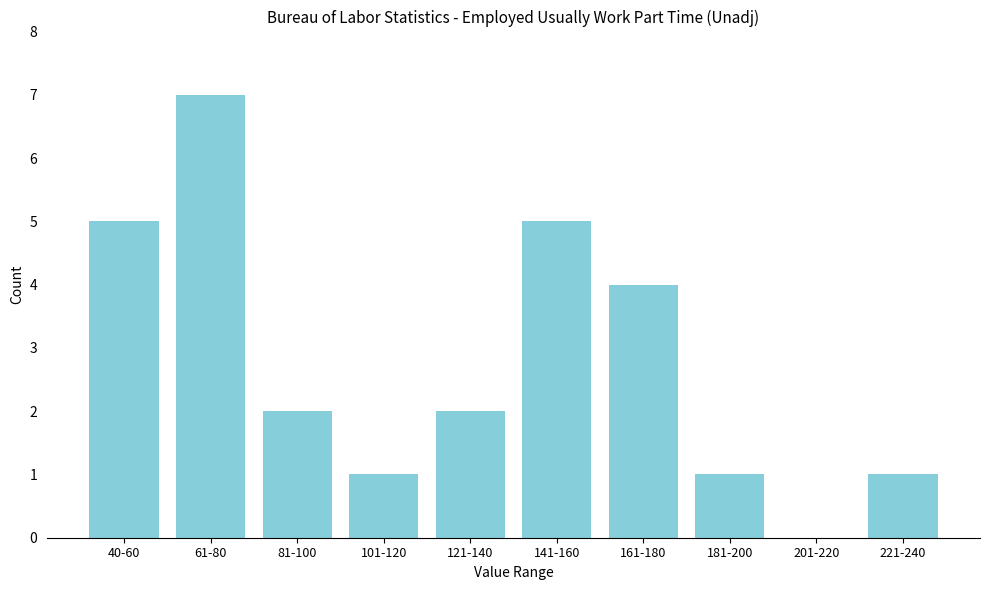

Reading right to left, what are all the values shown in this chart?

221-240=1	201-220=0	181-200=1	161-180=4	141-160=5	121-140=2	101-120=1	81-100=2	61-80=7	40-60=5